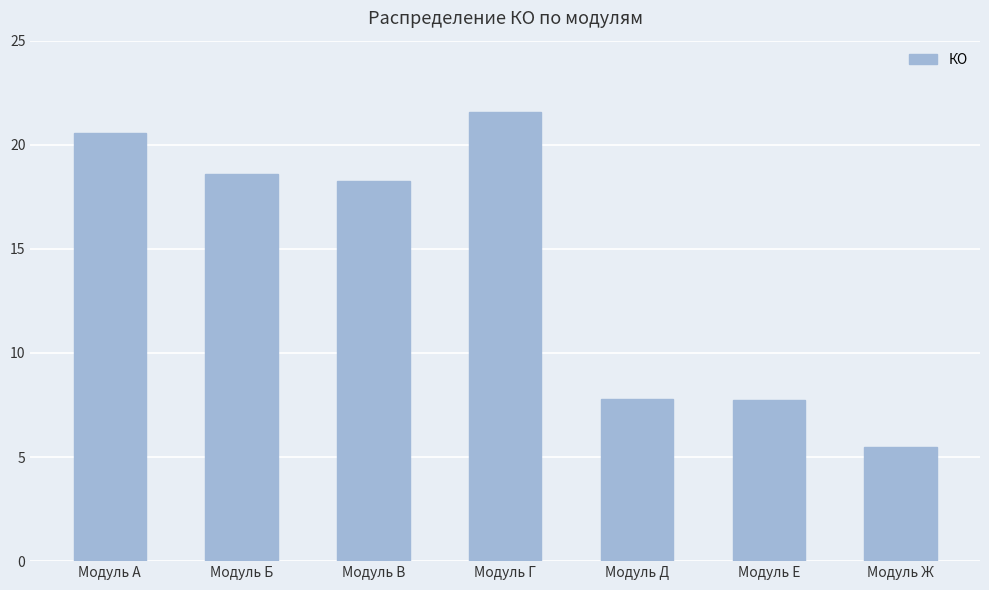

Which category has the lowest value across all series?

Модуль Ж